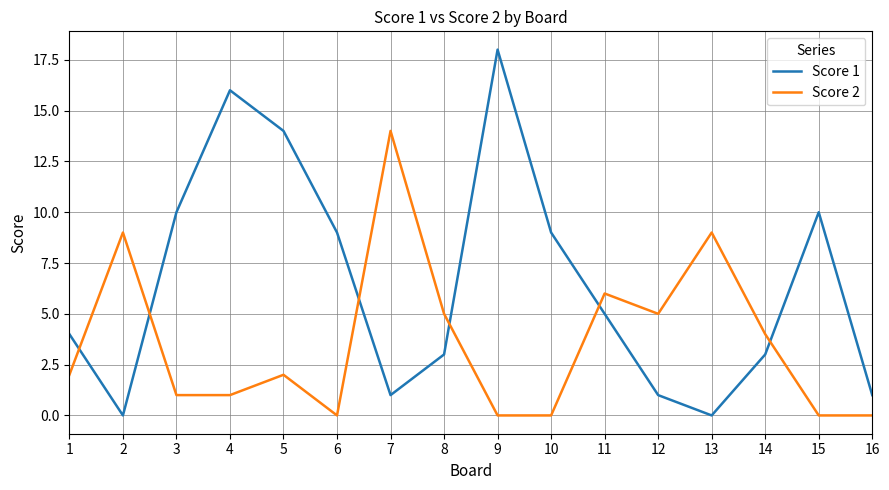

Which series has the largest total across all categories?

Score 1